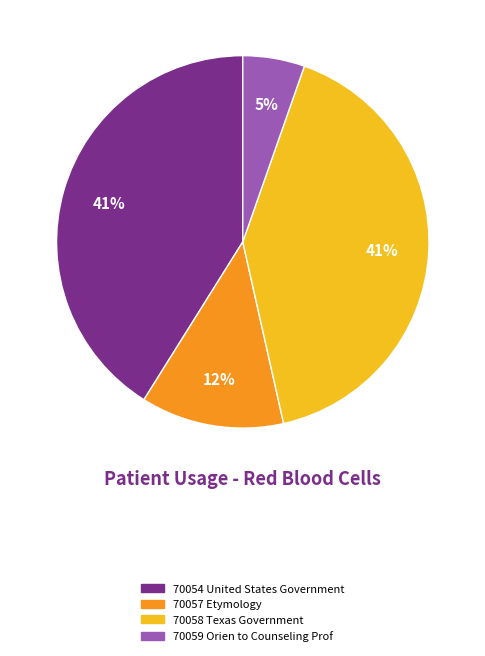

To the nearest percent, what is the difference between the largest and smallest slice percentages?

36%